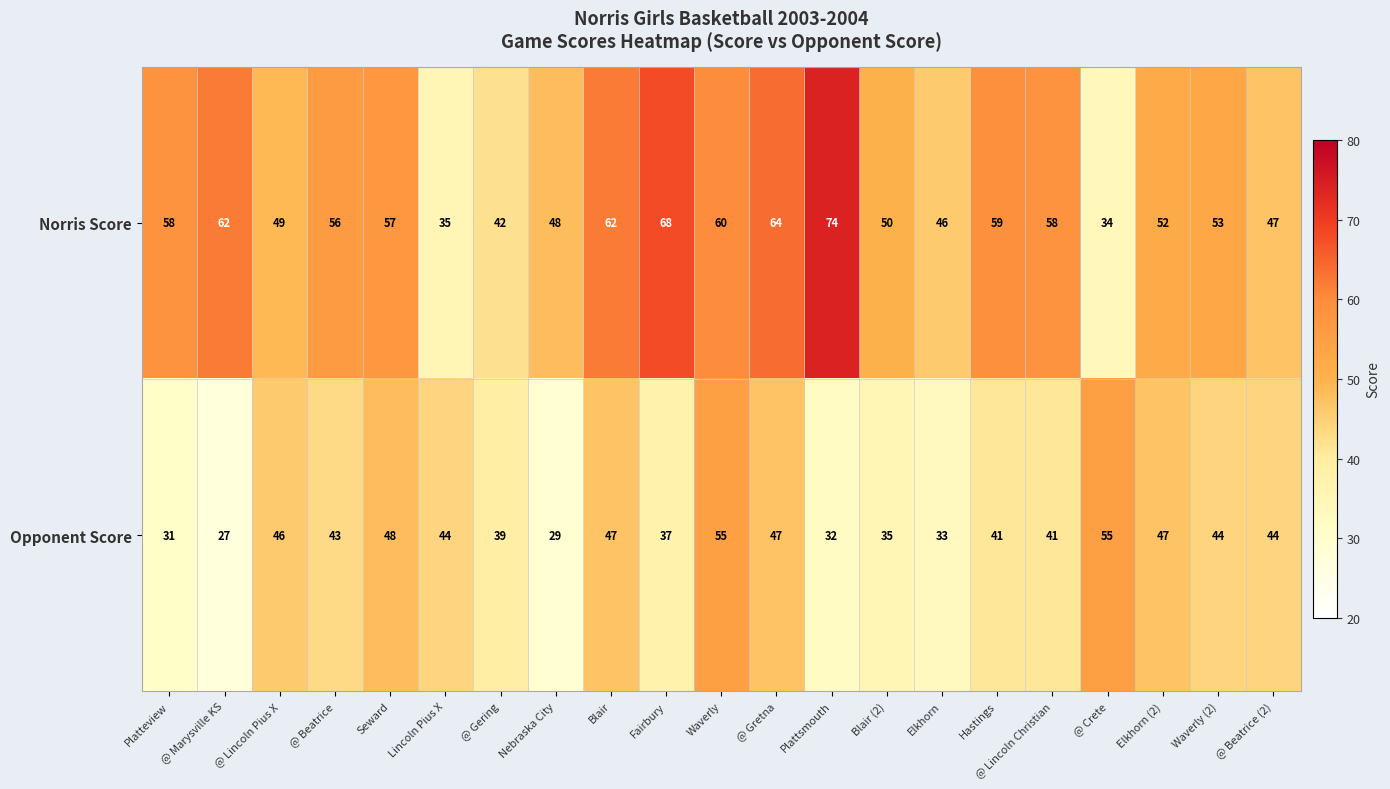

What is the spread (max minus min) of values at @ Gretna?

17